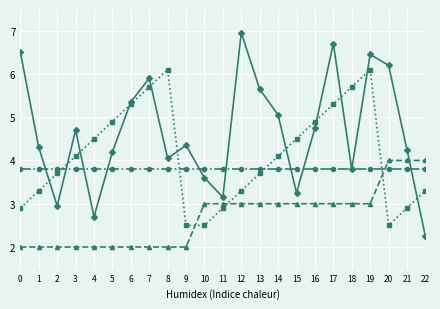

What is the spread (max minus min) of values at 5?

2.9